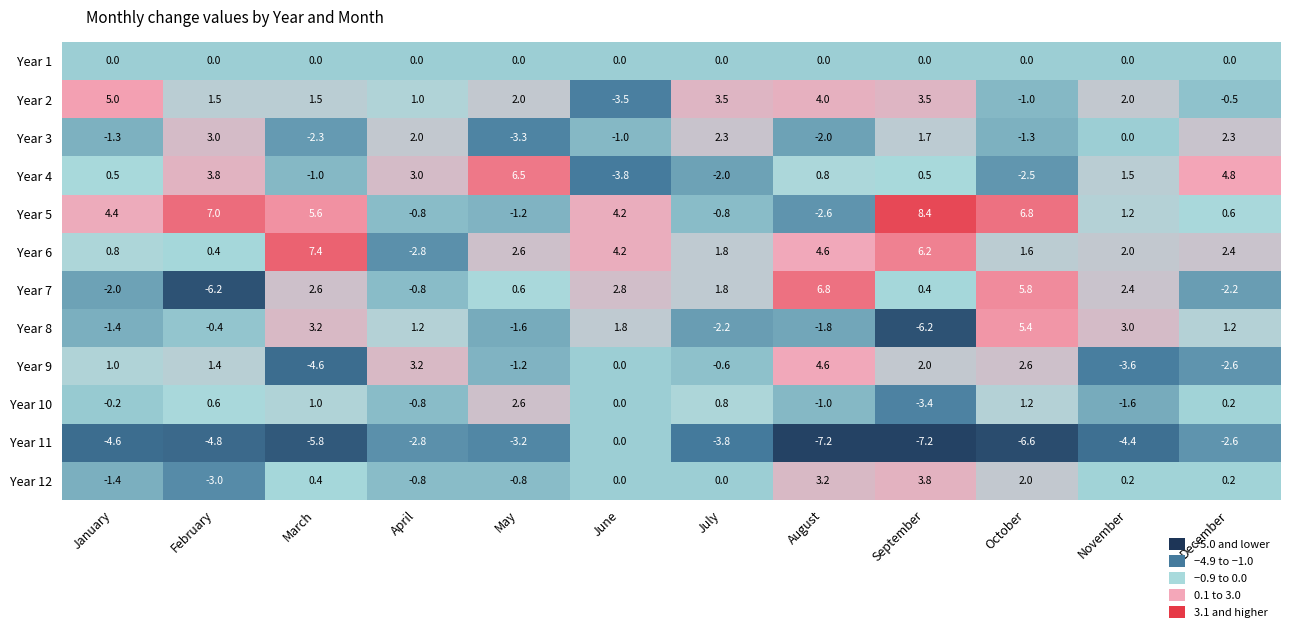

What is the approximate value of Year 8 at January?

-1.4